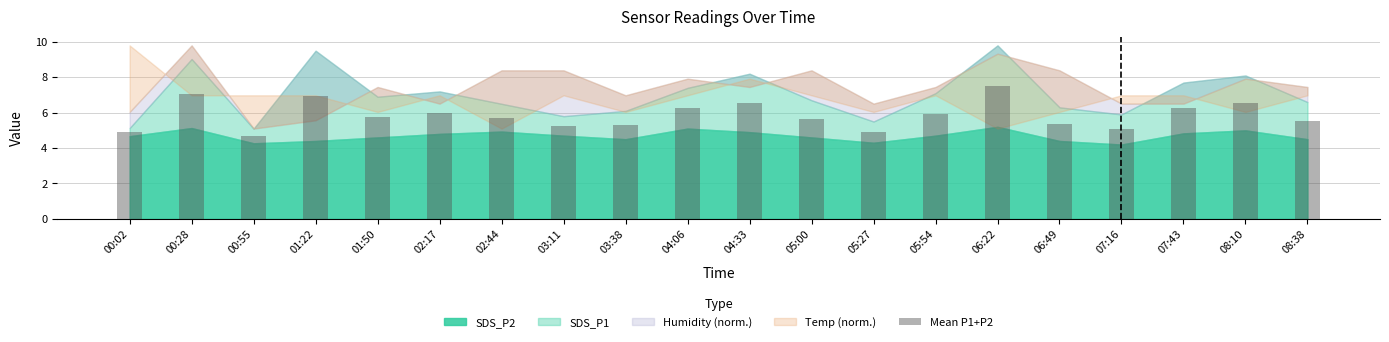

How many bars are there in total?

20